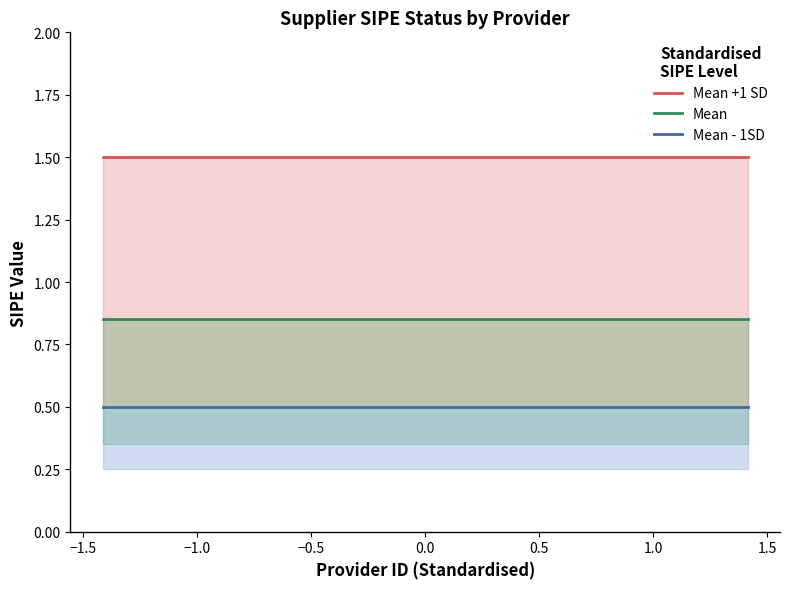

The Mean series shows 0.8 at 0.0. True or false?

True